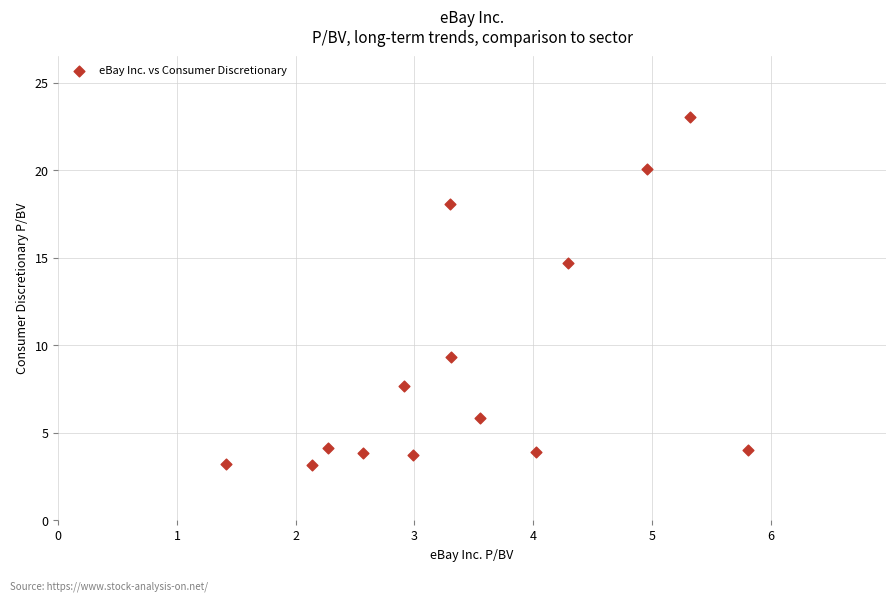

What is the range of Y values (max minus min)?

19.9